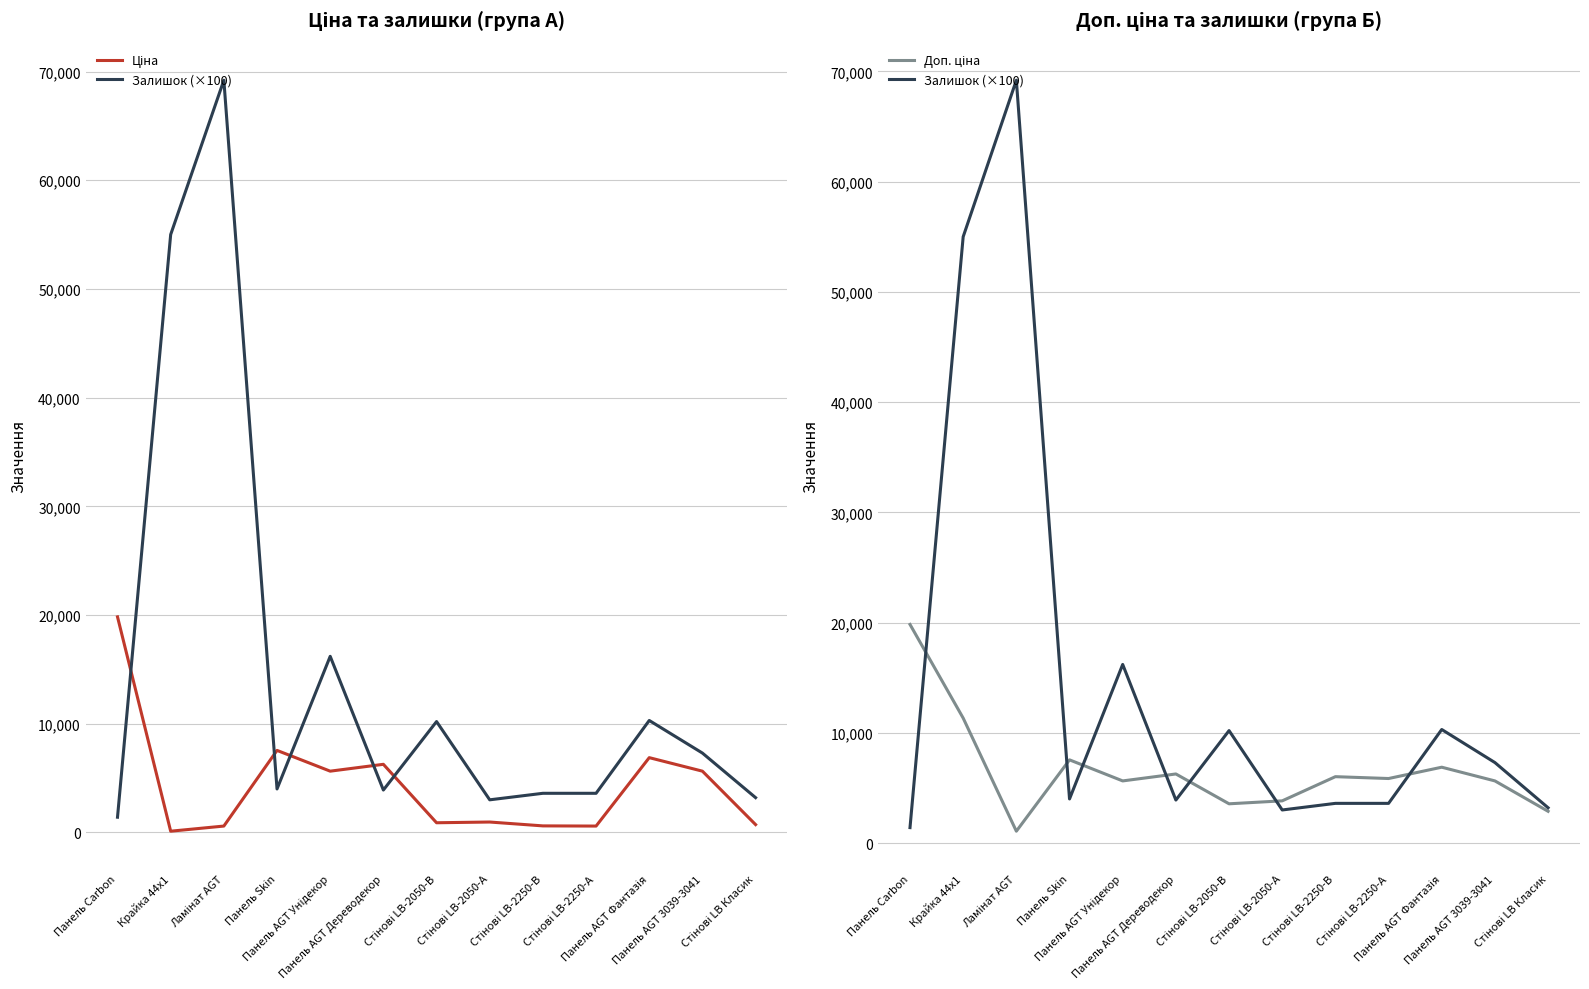

What is the average value of the Доп. ціна series?

6641.8